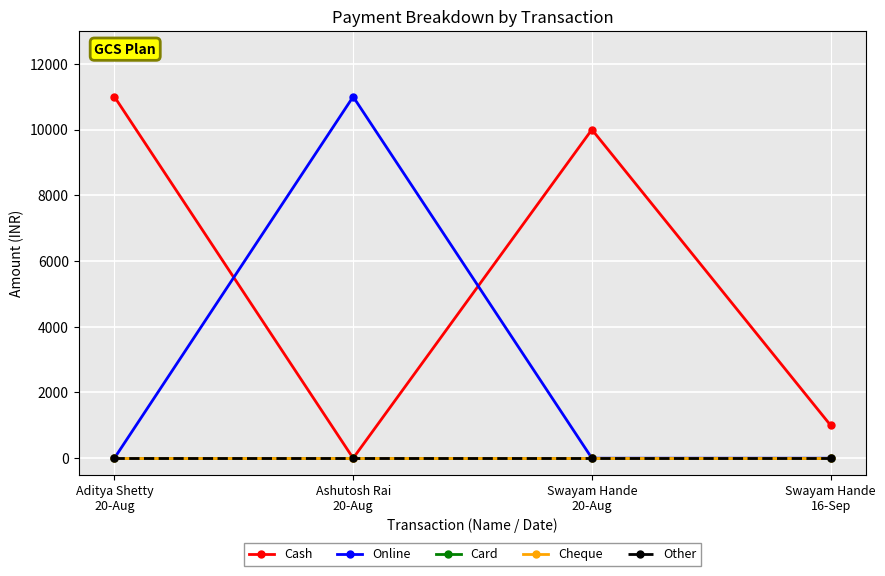

Is this an area chart (filled region under the line)?

No